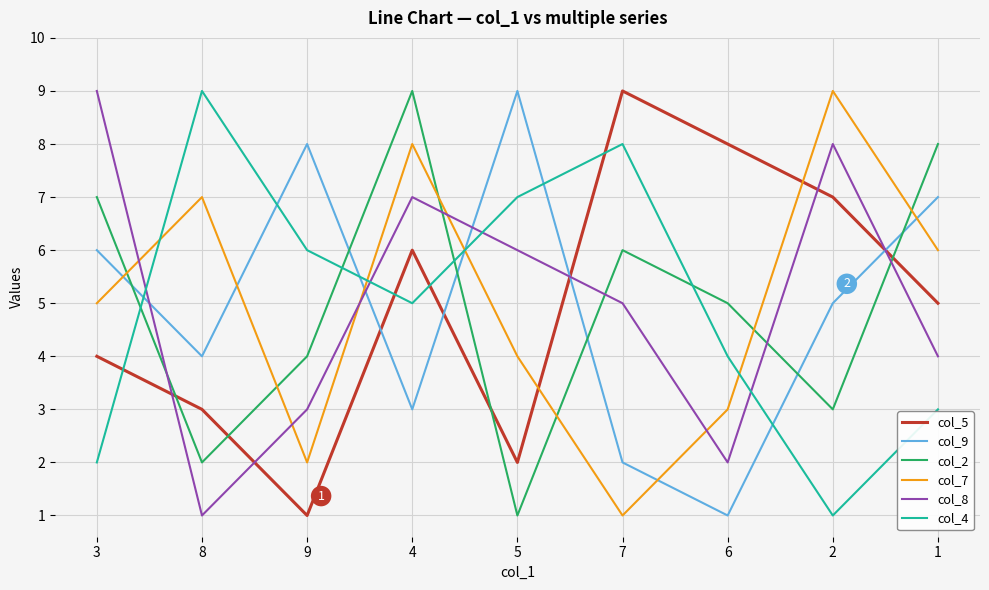

What position from the left is 8?

2